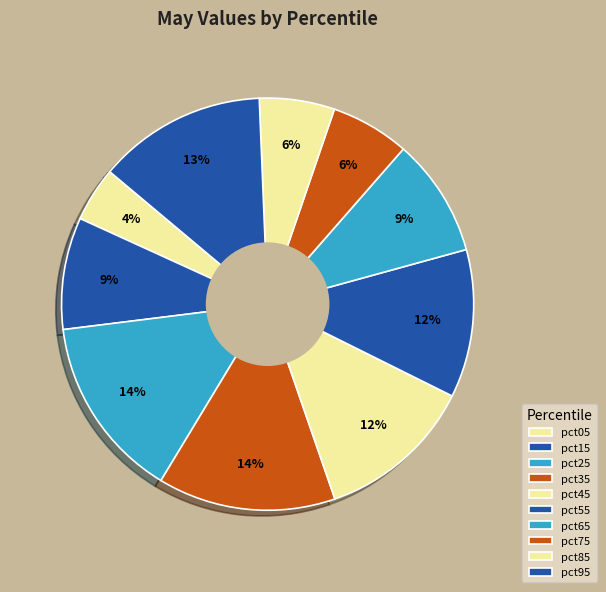

Combined, do pct55 and pct65 account for over 50%?

No